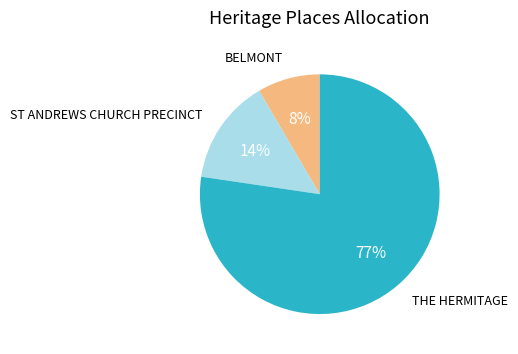

To the nearest percent, what is the average slice percentage?

33%